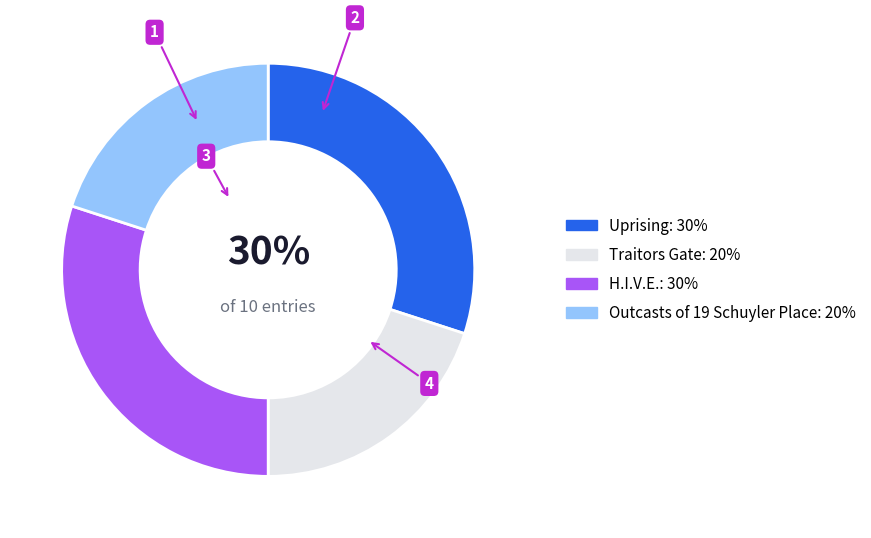

To the nearest percent, what is the difference between the largest and smallest slice percentages?

10%